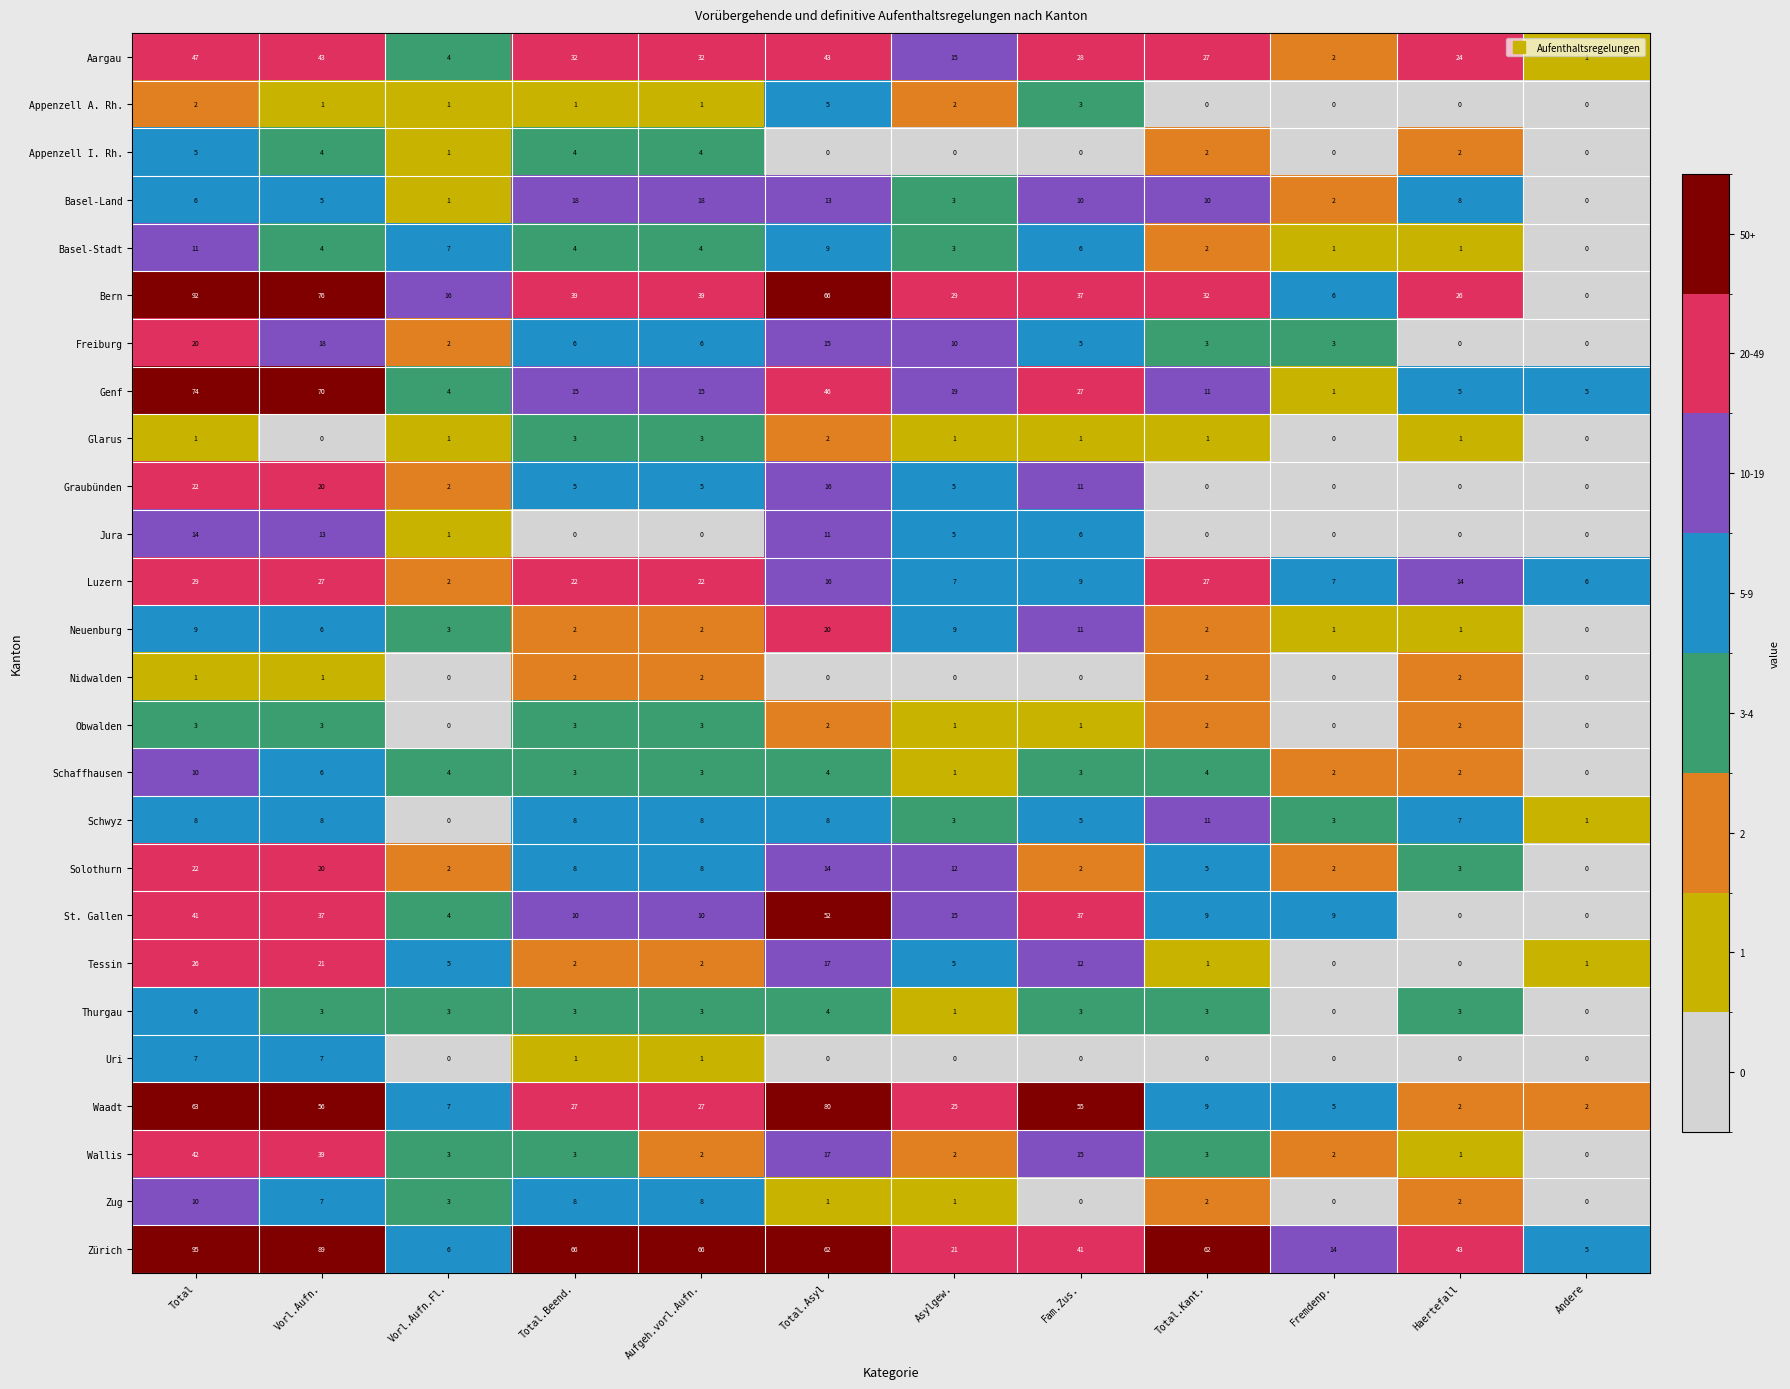

What is the difference between the maximum and minimum values in the Basel-Land series?

18